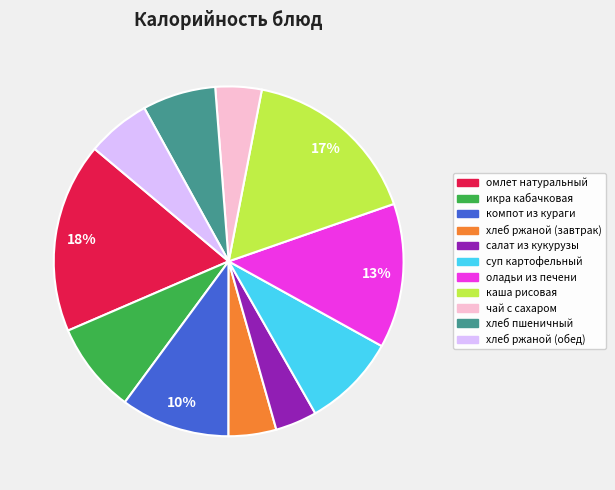

Which slice is the largest?

омлет натуральный